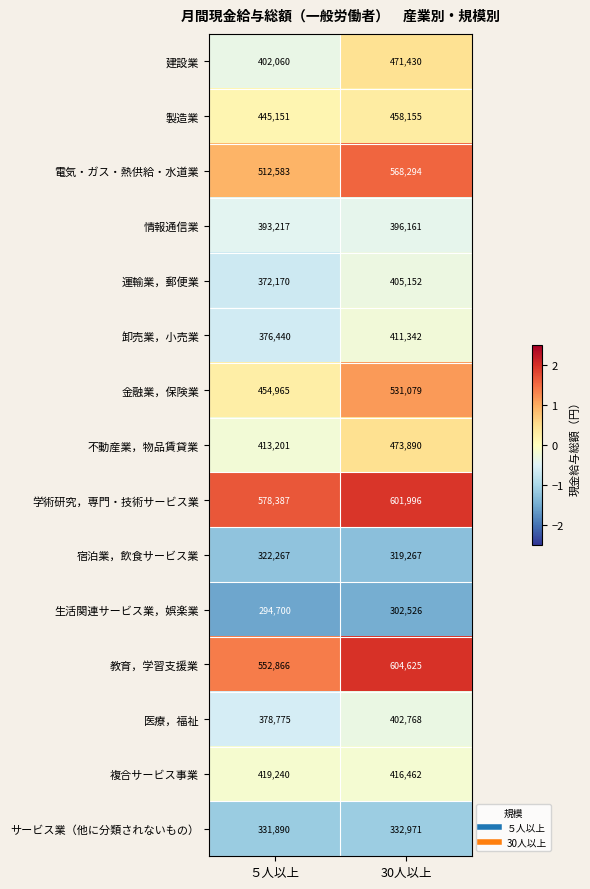

Is it true that 建設業 equals 402060 at ５人以上?

True